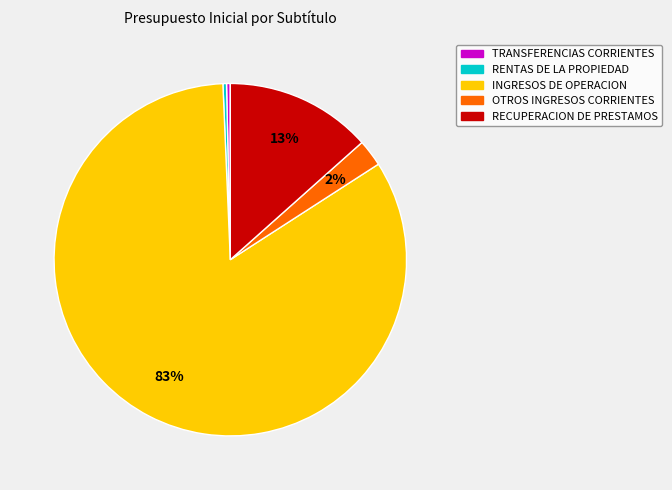

Combined, do TRANSFERENCIAS CORRIENTES and RENTAS DE LA PROPIEDAD account for over 50%?

No